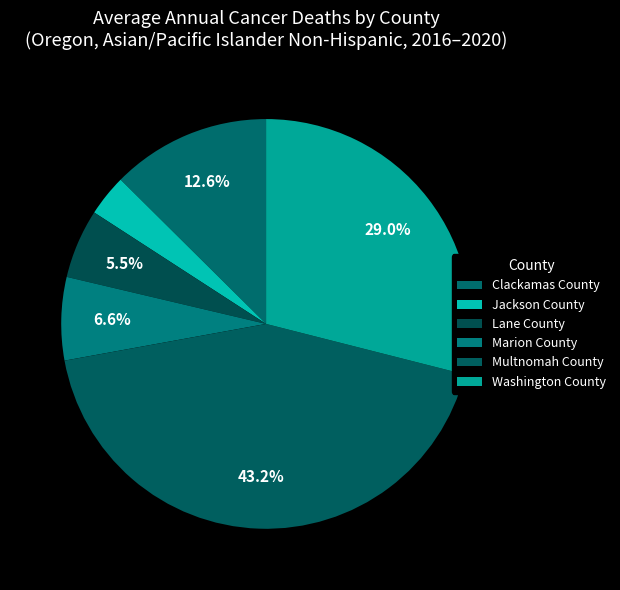

Rank the categories by value from lowest to highest.

Jackson County, Lane County, Marion County, Clackamas County, Washington County, Multnomah County